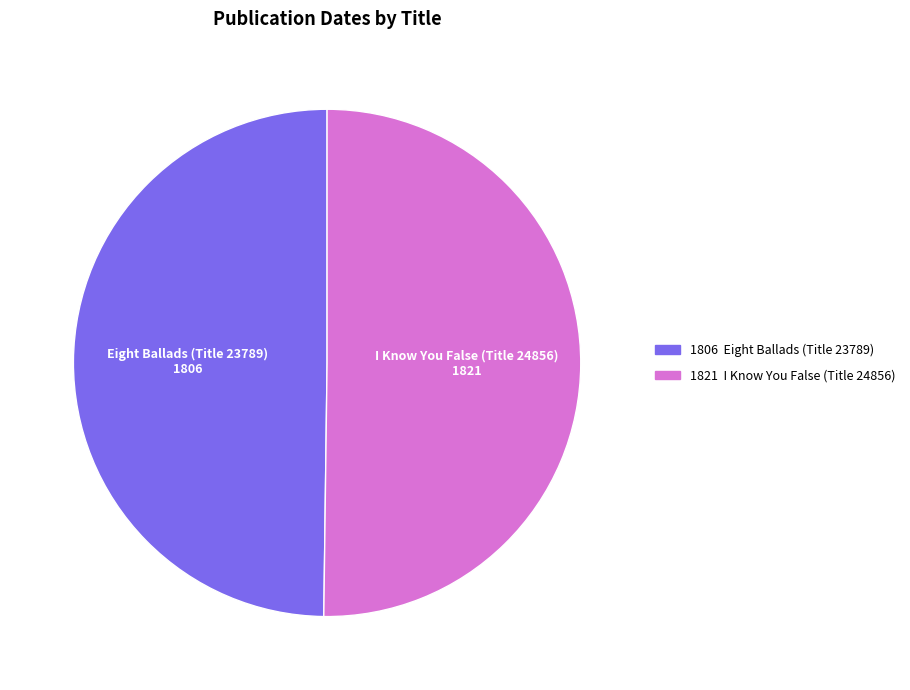

True or false: Eight Ballads (Title 23789) accounts for 50% of the total.

True